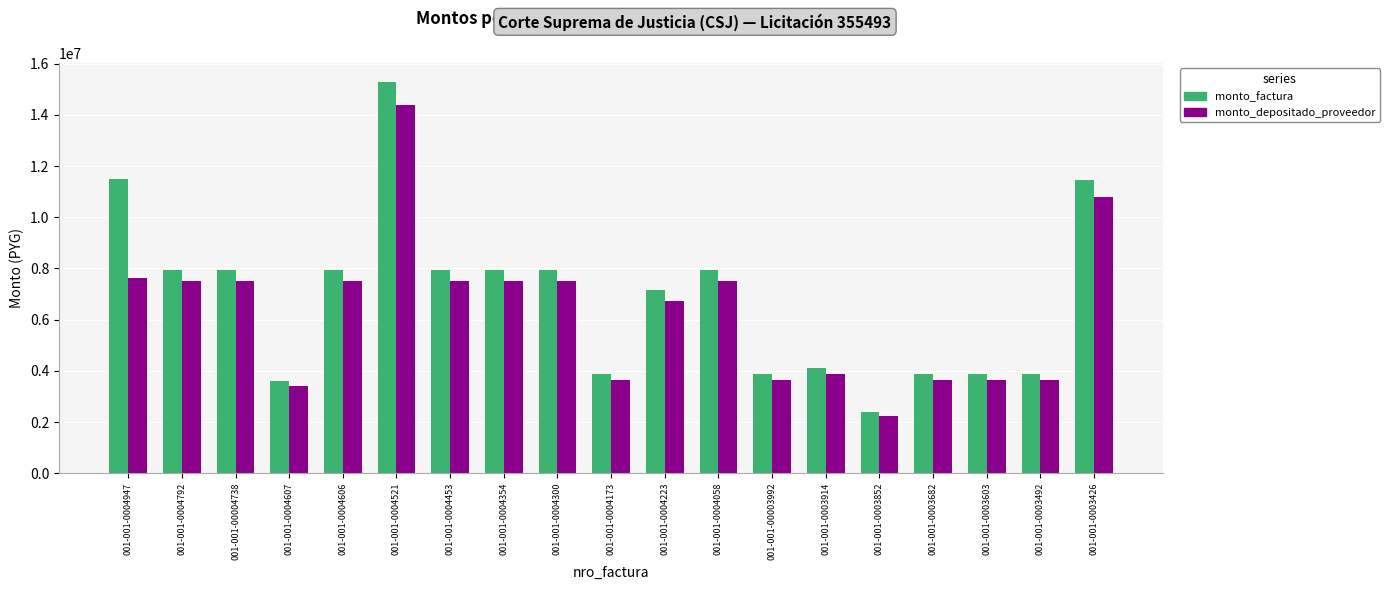

Which series has the widest spread of values?

monto_factura